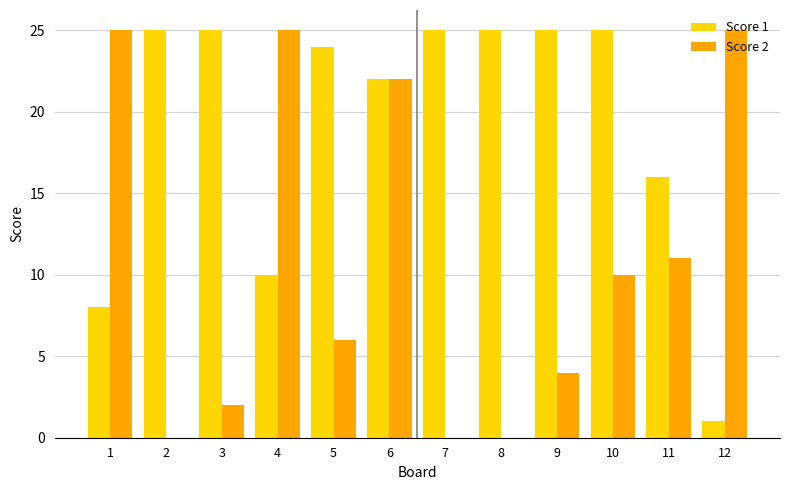

At which category is the sum across all series the highest?

6